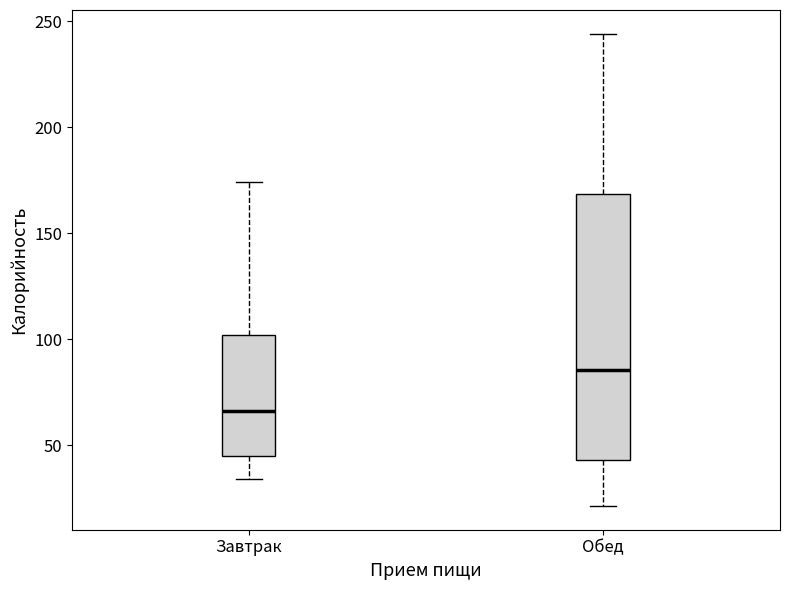

Which box's median line is the highest?

Обед